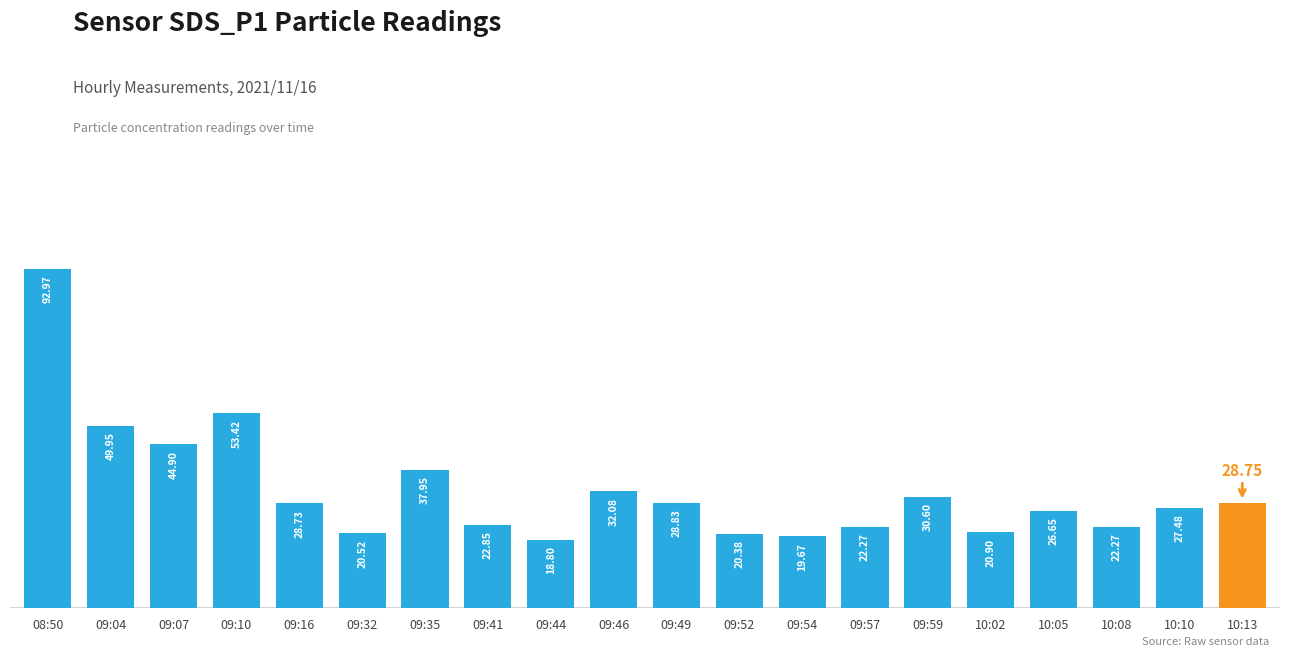

How many values are below 28?

10